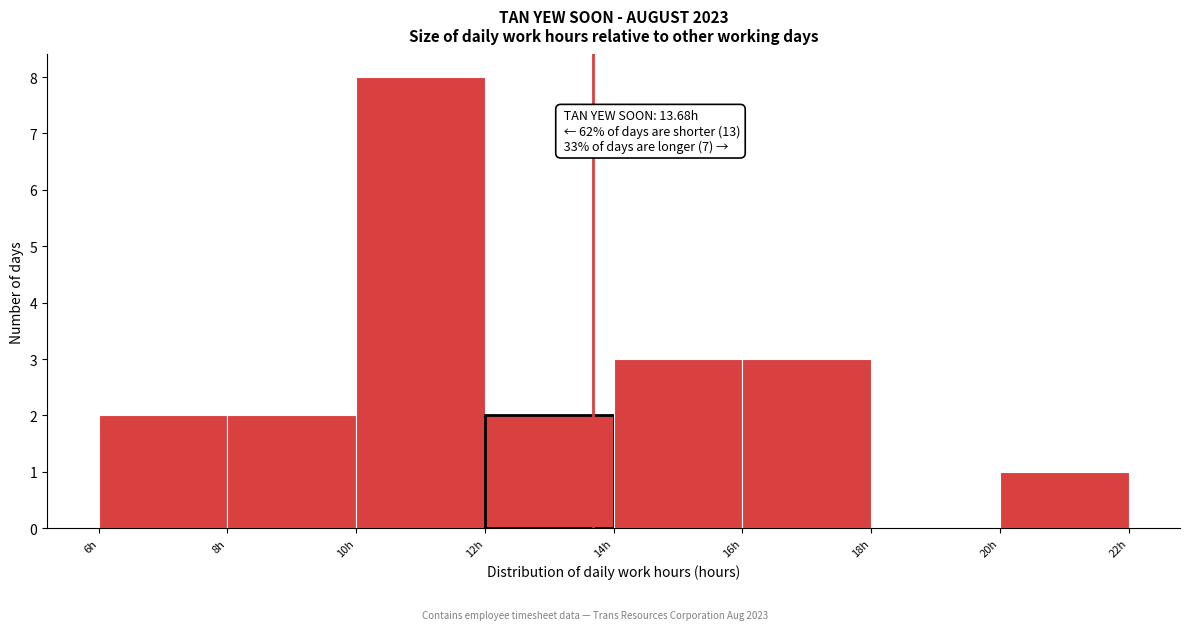

Which range on the x-axis has the tallest bar?

10 to 12